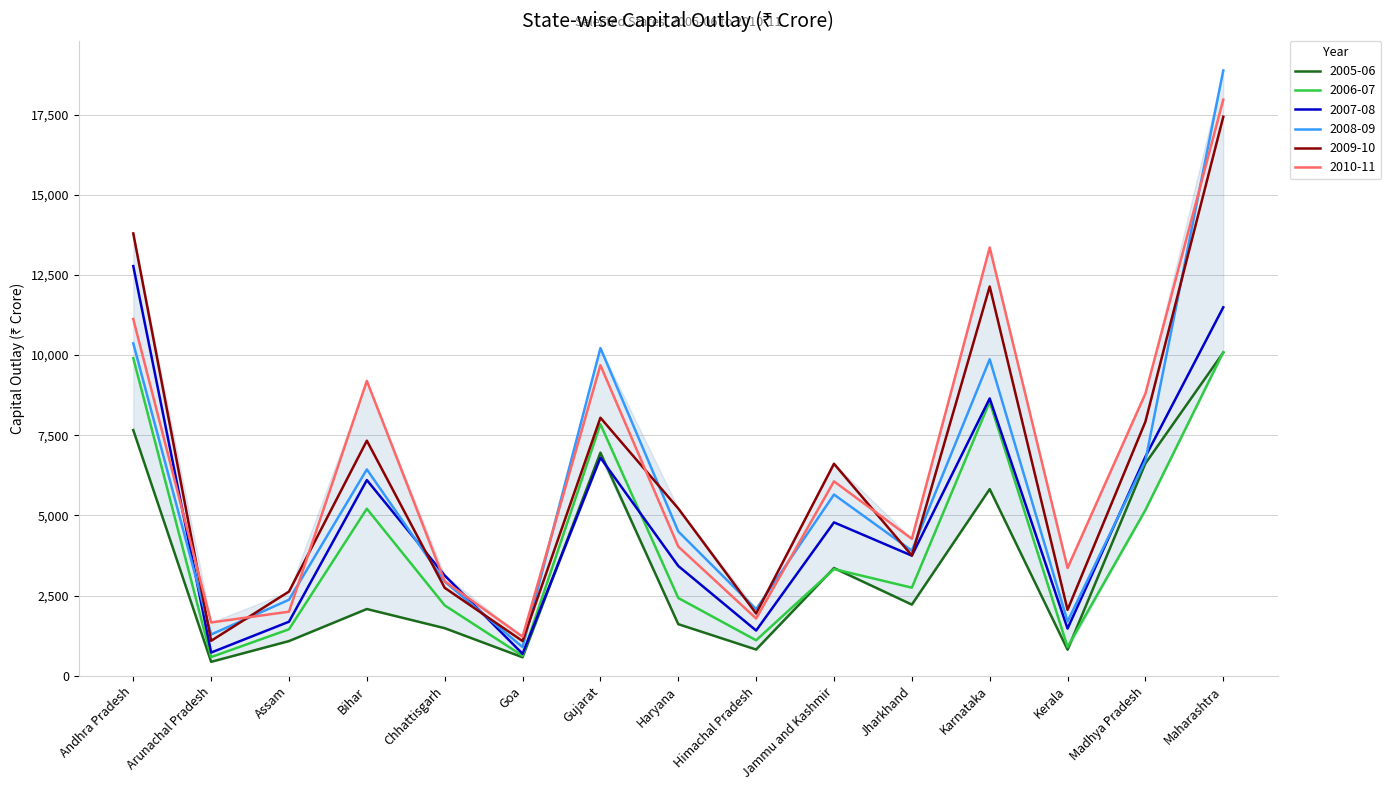

What is the total value across all series at Himachal Pradesh?

9155